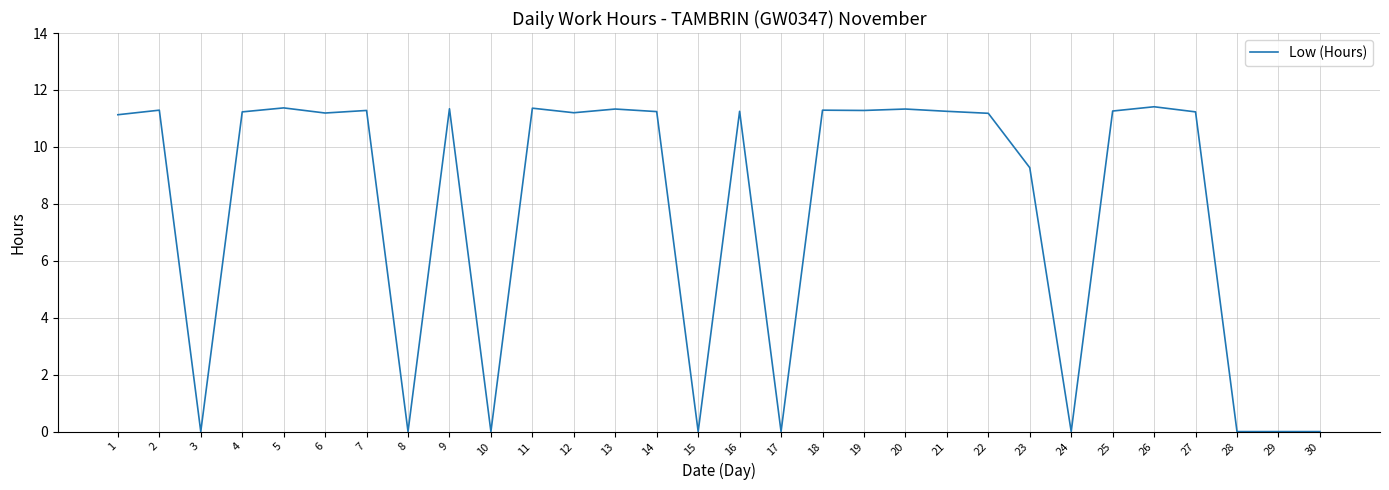

Approximately how many times larger is the value at 16 compared to 21?

1.0